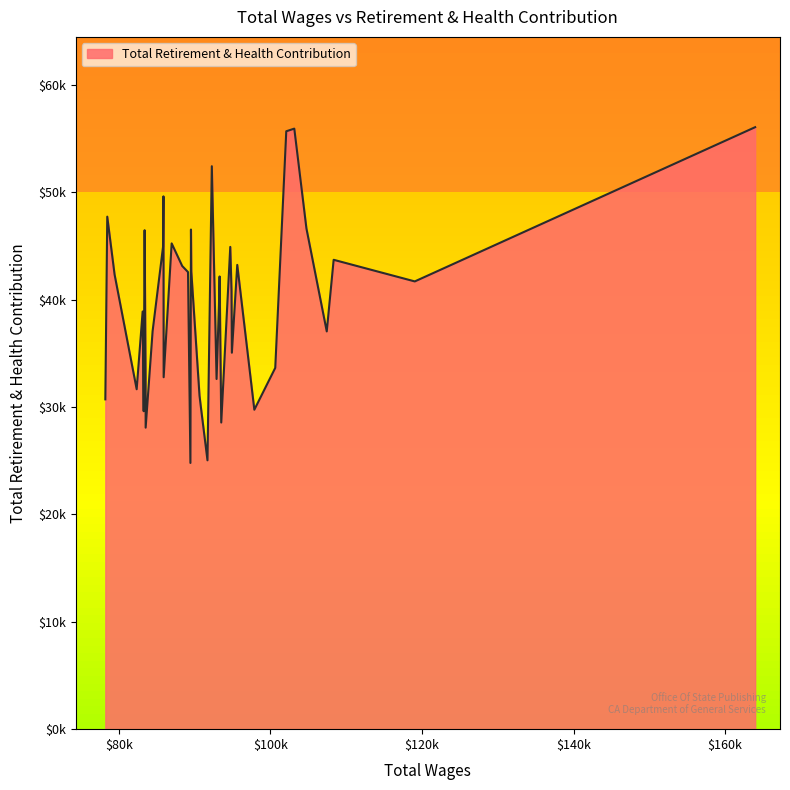

Is this an area chart (filled region under the line)?

Yes